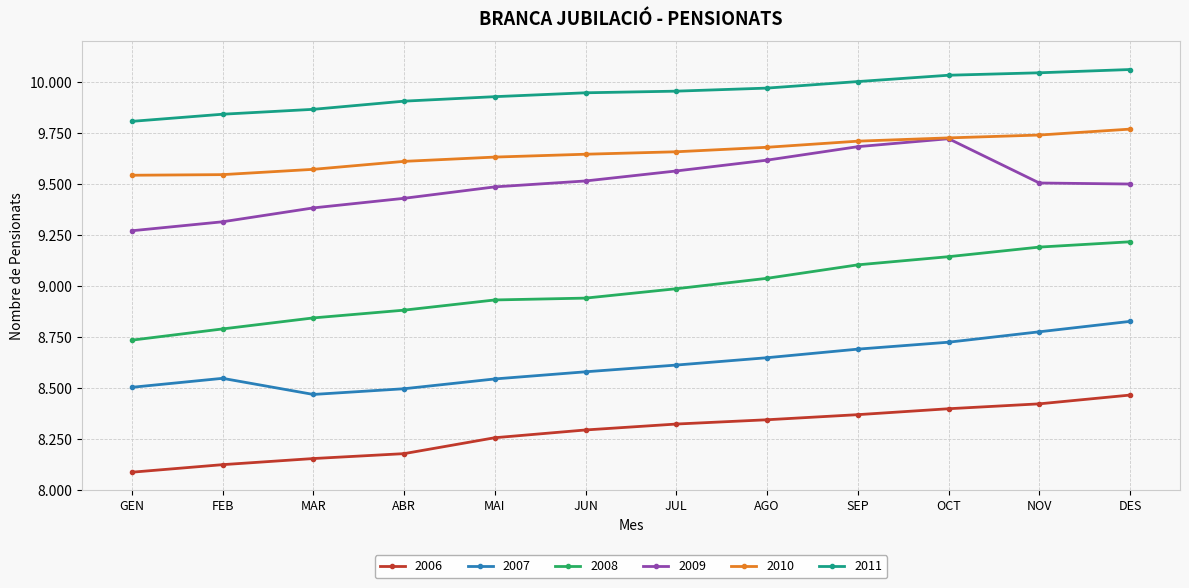

What is the sum of the 2006 values at SEP and AGO?

16717